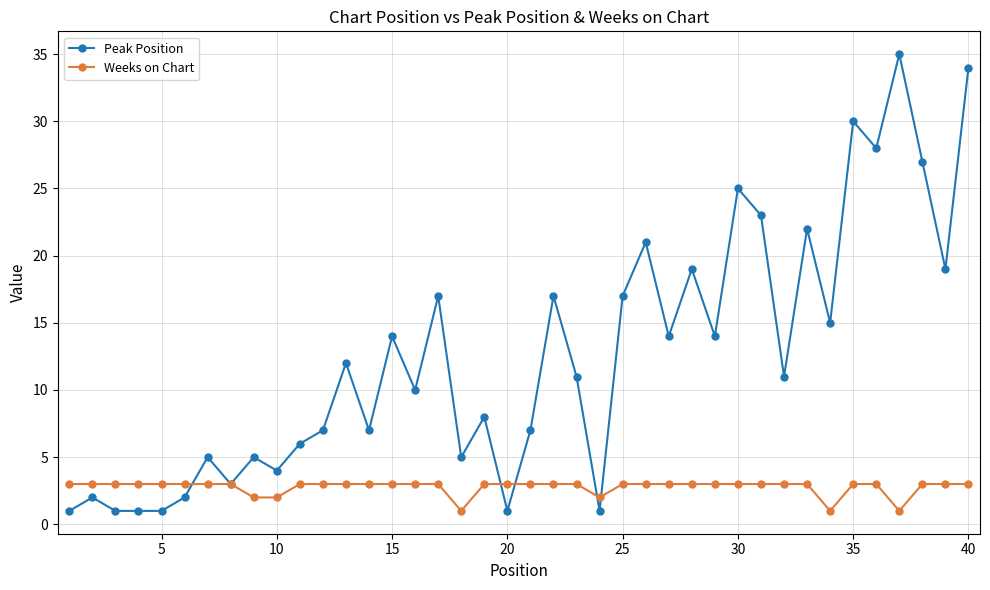

Which series has the largest range (max minus min)?

Peak Position